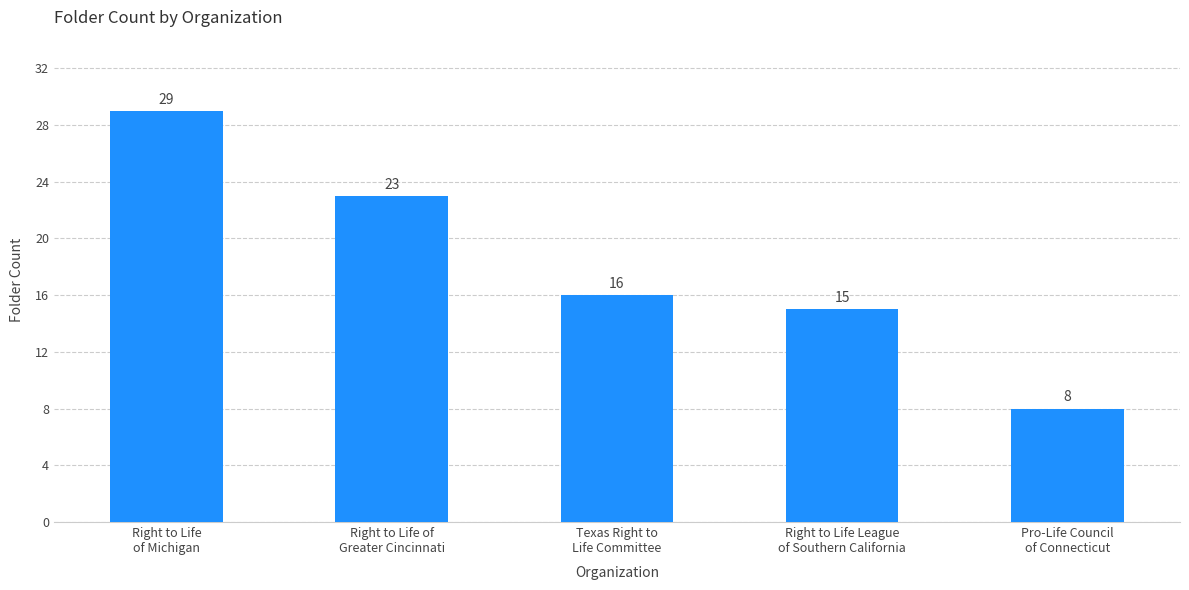

What is the sum of the values at Right to Life of
Greater Cincinnati and Texas Right to
Life Committee?

39